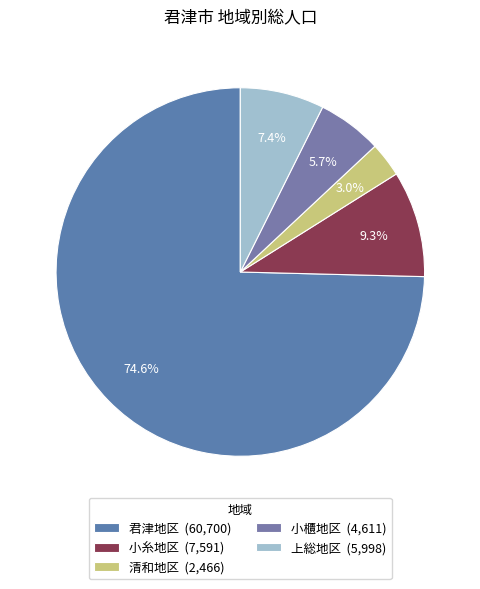

What percentage is the 上総地区 slice, to the nearest percent?

7%